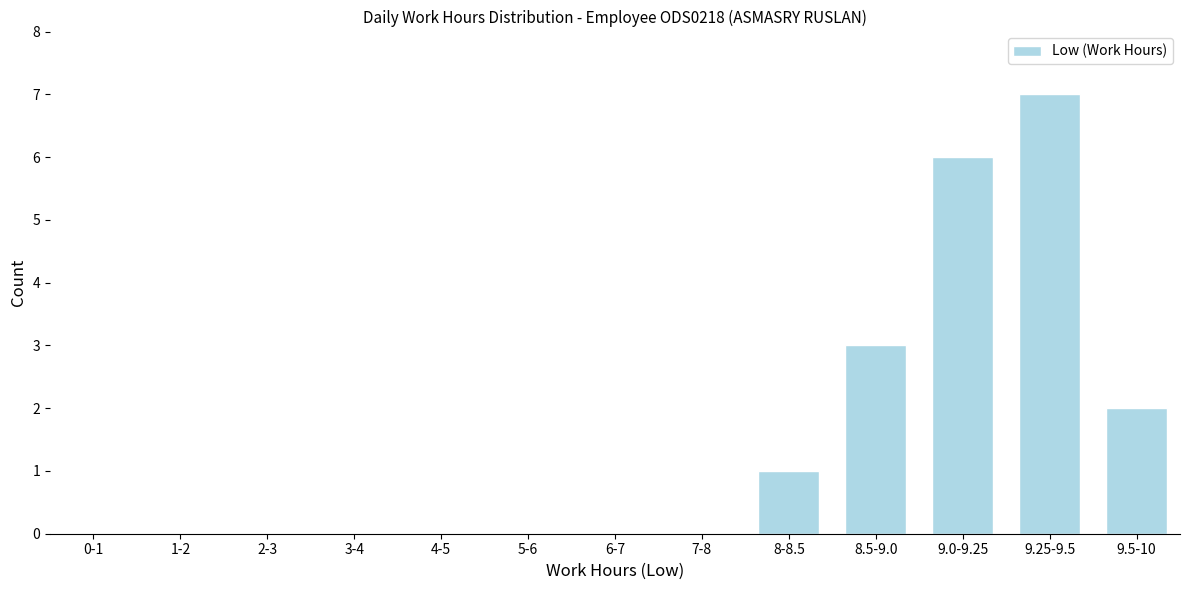

Reading right to left, extract all data points from this chart.

9.5-10=2	9.25-9.5=7	9.0-9.25=6	8.5-9.0=3	8-8.5=1	7-8=0	6-7=0	5-6=0	4-5=0	3-4=0	2-3=0	1-2=0	0-1=0